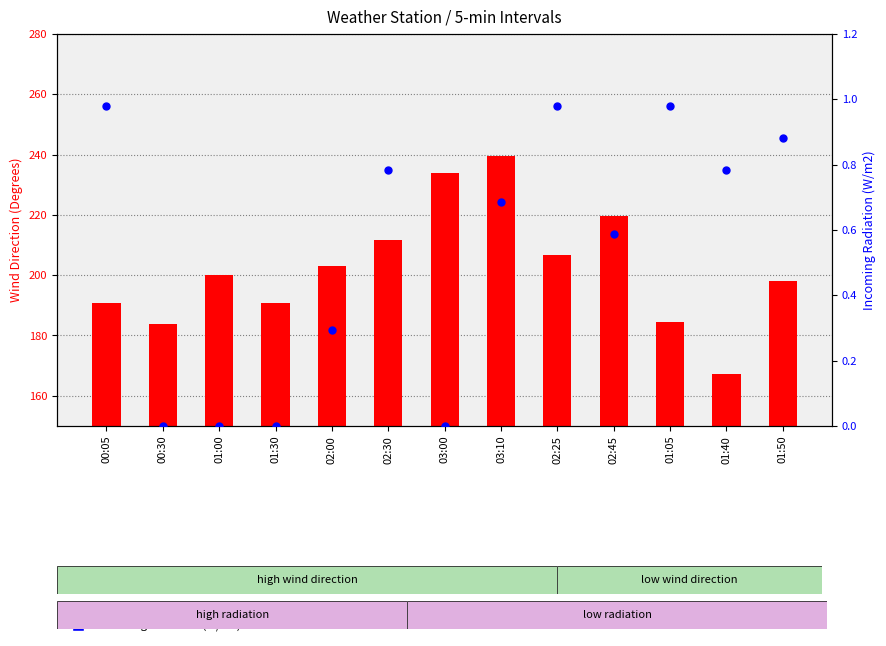

Which series contains the lowest Y value?

Incoming Radiation